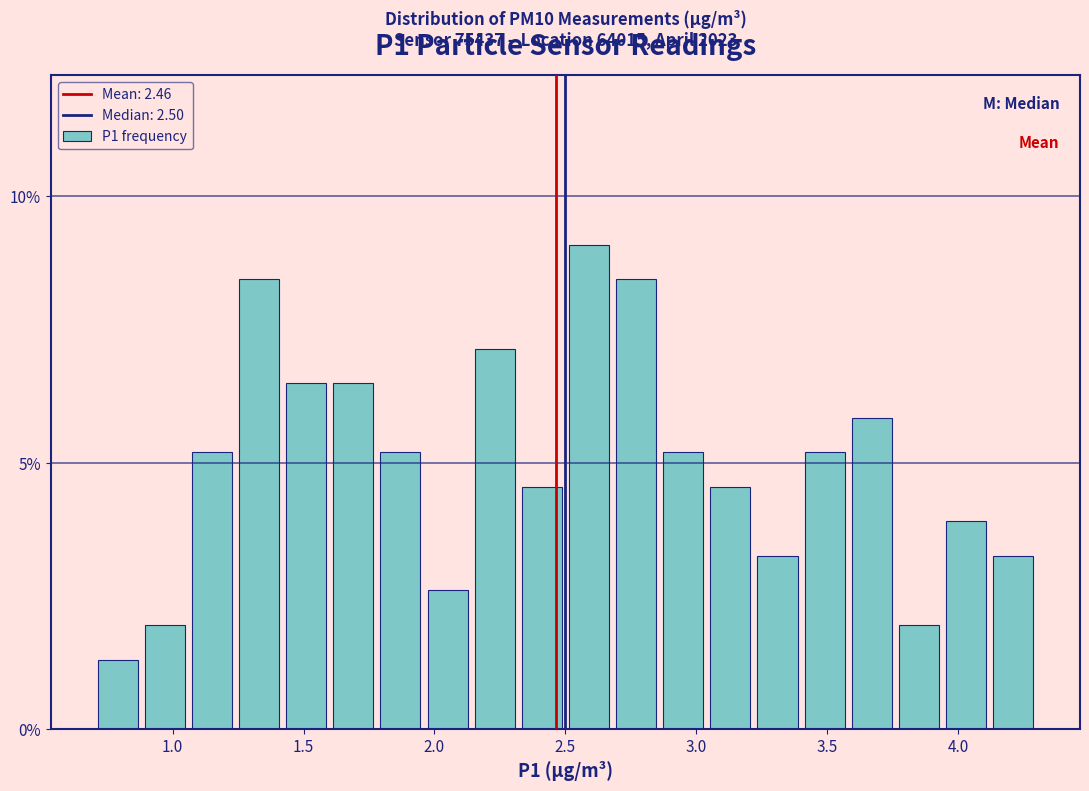

Around what value on the x-axis is the tallest bar? Give the approximate position of its centre, as read against the axis.

2.60